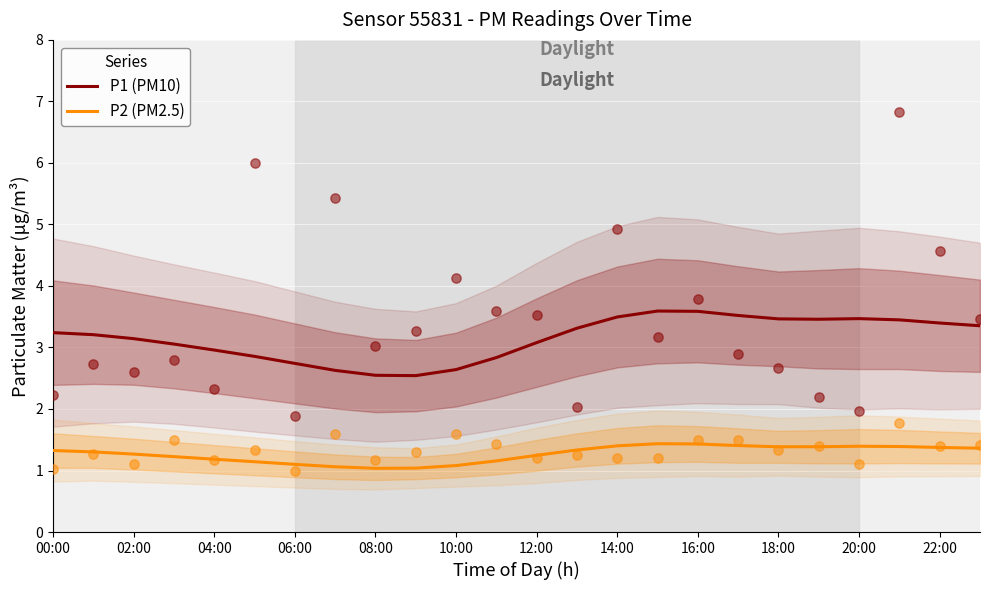

Which series contains the lowest Y value?

P2 (PM2.5)